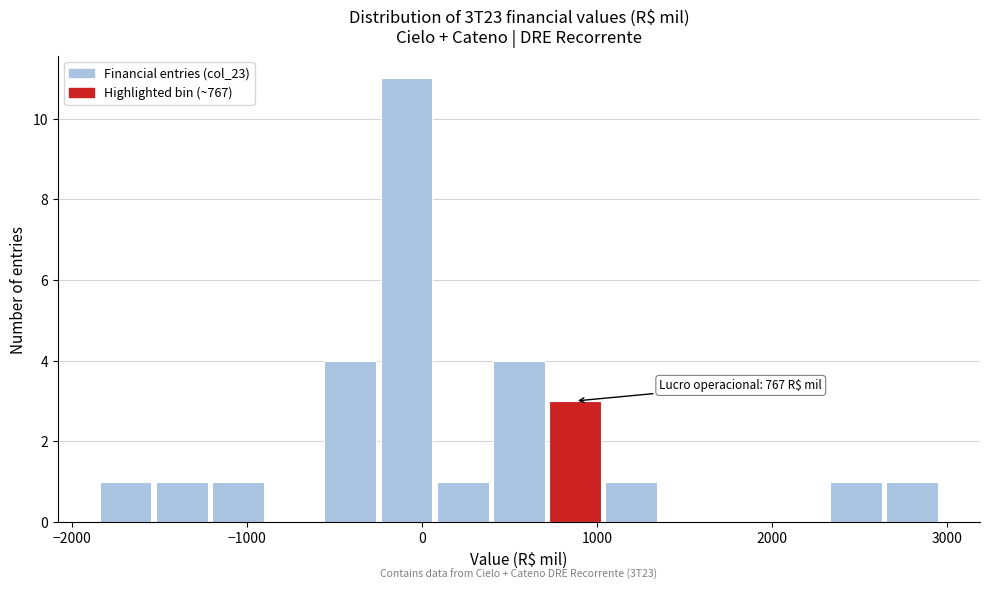

Around what value on the x-axis is the tallest bar? Give the approximate position of its centre, as read against the axis.

-100